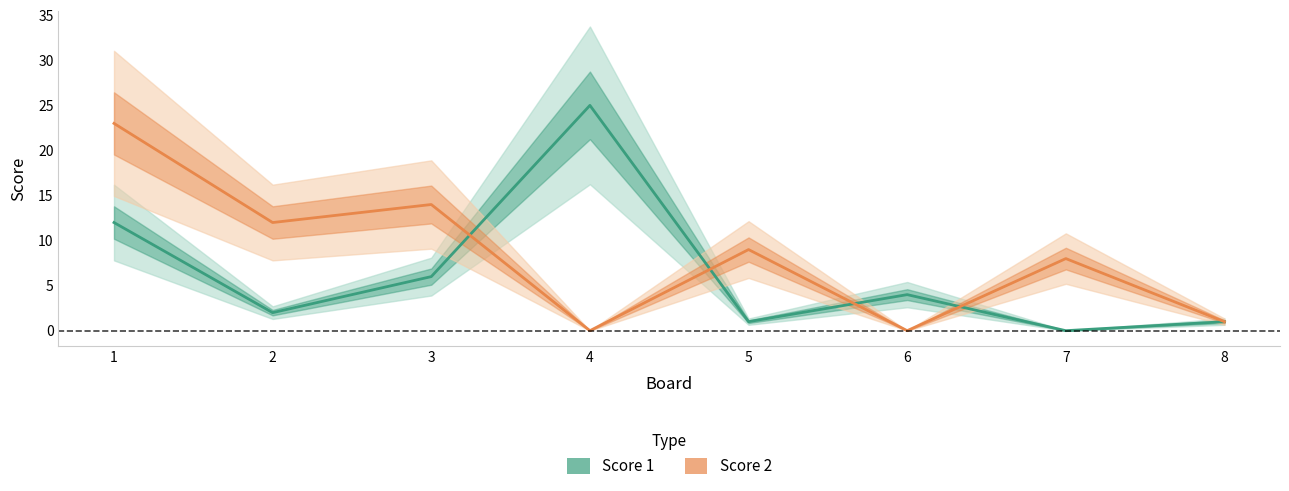

How many interior local valleys does the Score 1 series have?

3